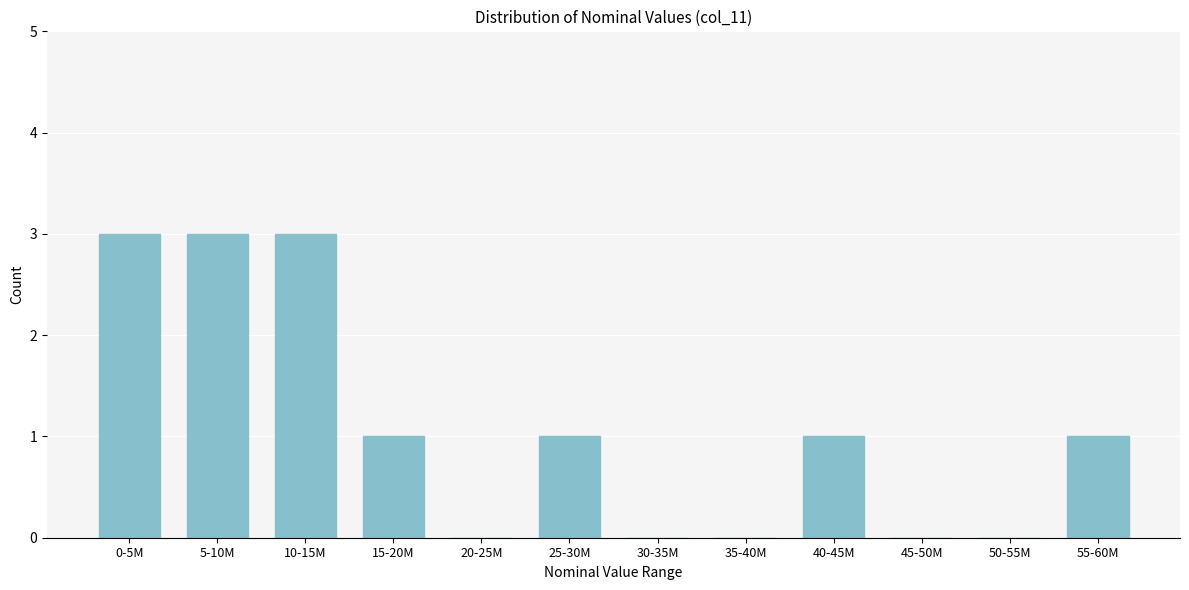

Reading left to right, extract all data points from this chart.

0-5M=3	5-10M=3	10-15M=3	15-20M=1	20-25M=0	25-30M=1	30-35M=0	35-40M=0	40-45M=1	45-50M=0	50-55M=0	55-60M=1